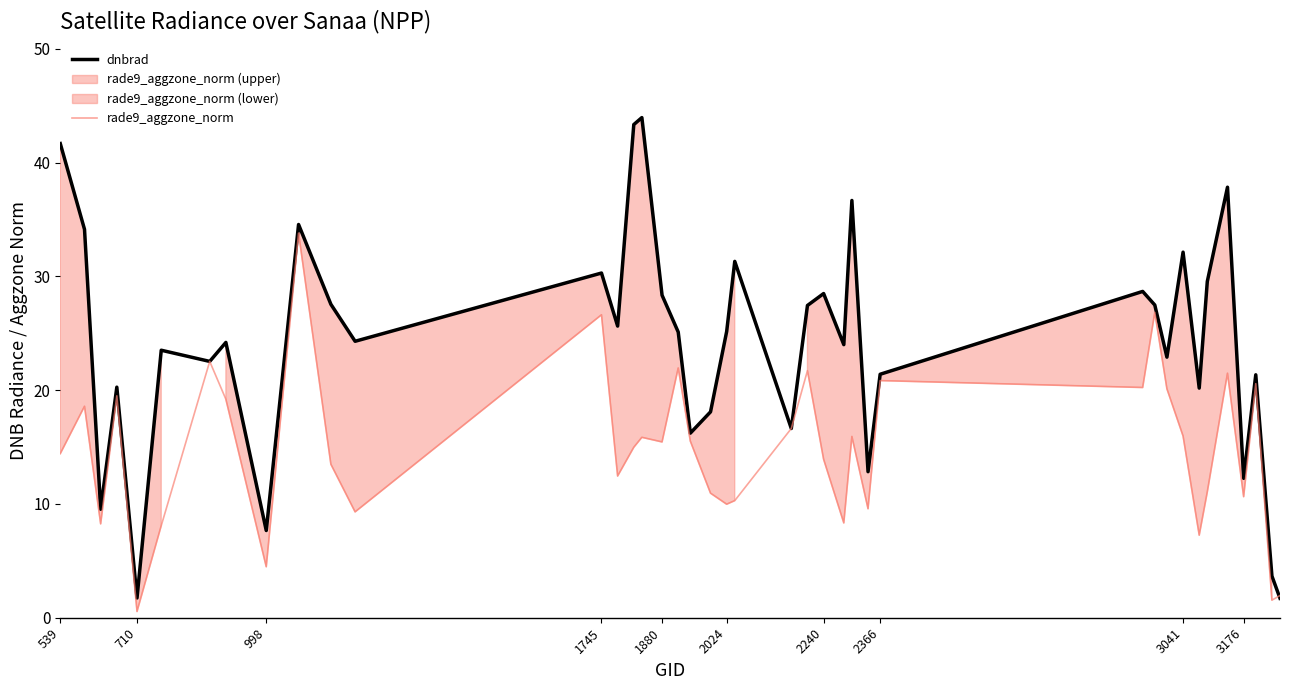

What is the sum of the dnbrad values at 3176 and 710?

14.0